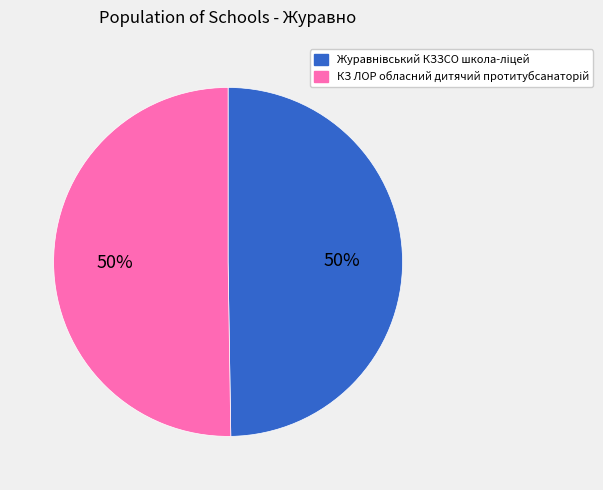

To the nearest percent, what is the average slice percentage?

50%